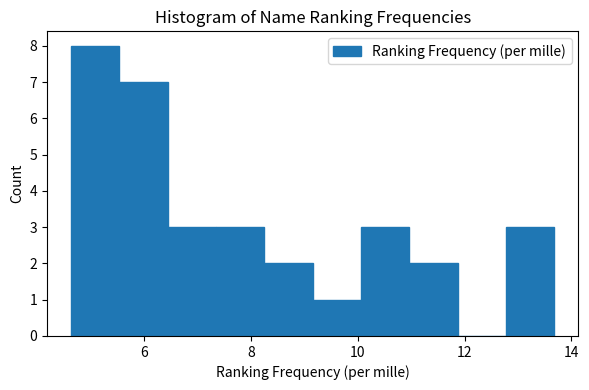

Over which range of the x-axis is the bar tallest?

4.6 to 5.6